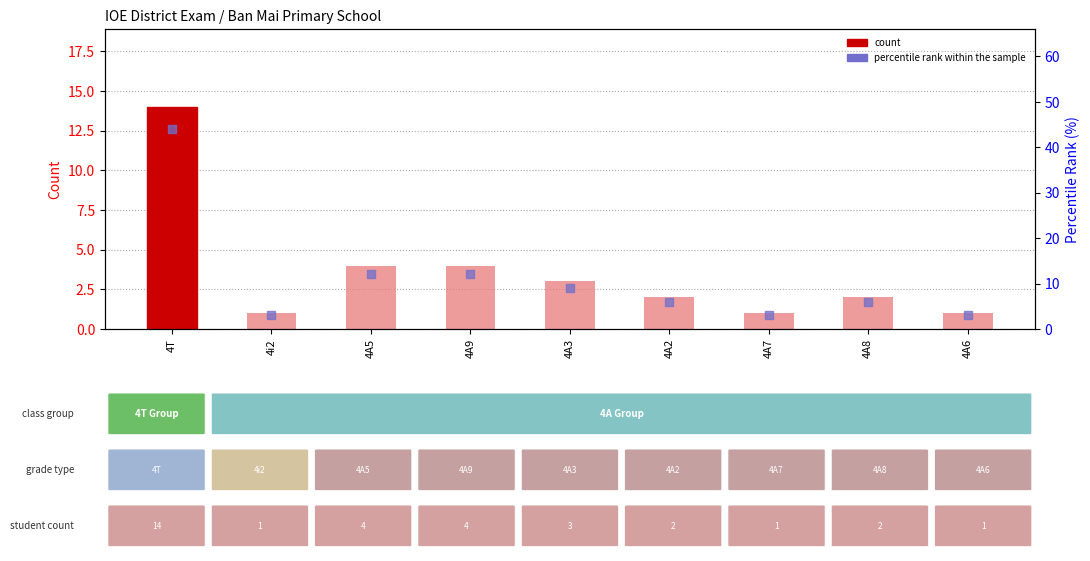

Which series contains the lowest Y value?

count